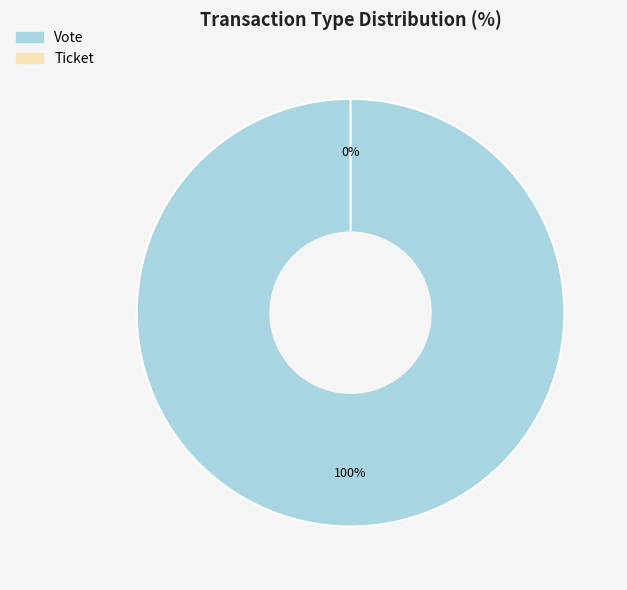

What is the largest slice in the pie chart?

Vote